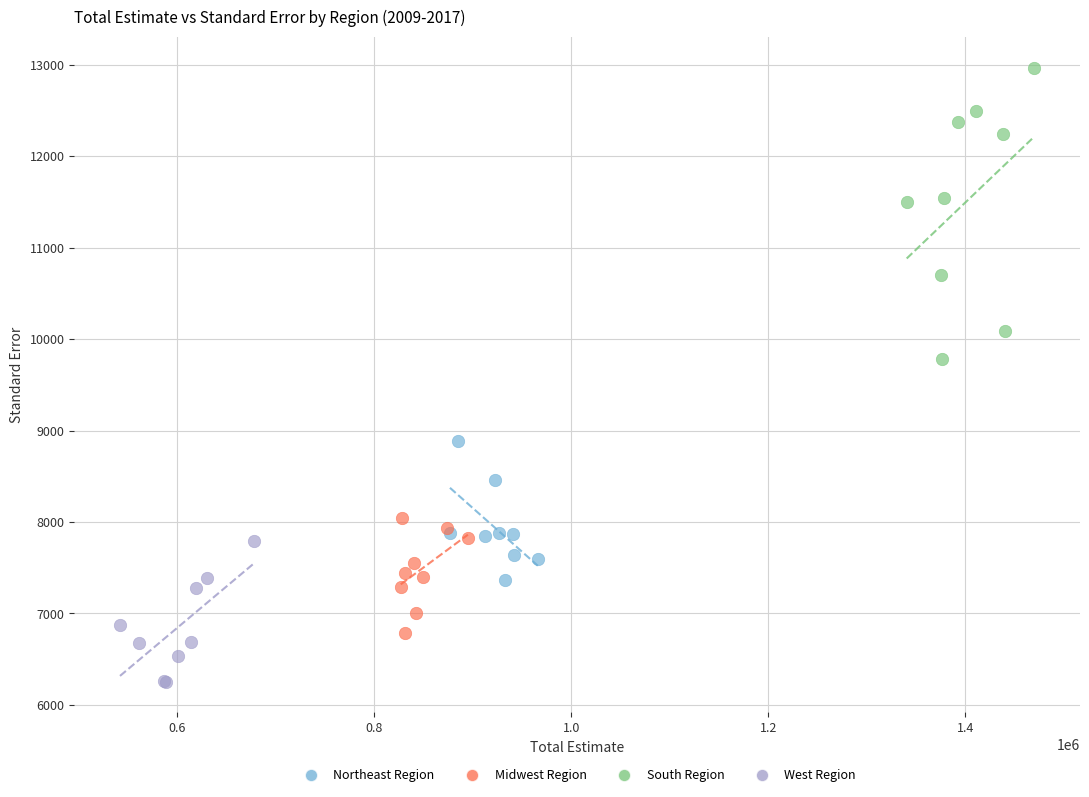

Which series reaches the minimum Y coordinate?

West Region